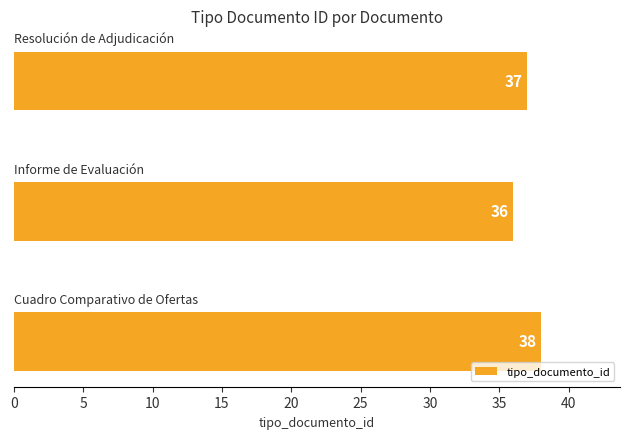

Count the values in the range 36 to 38.

3